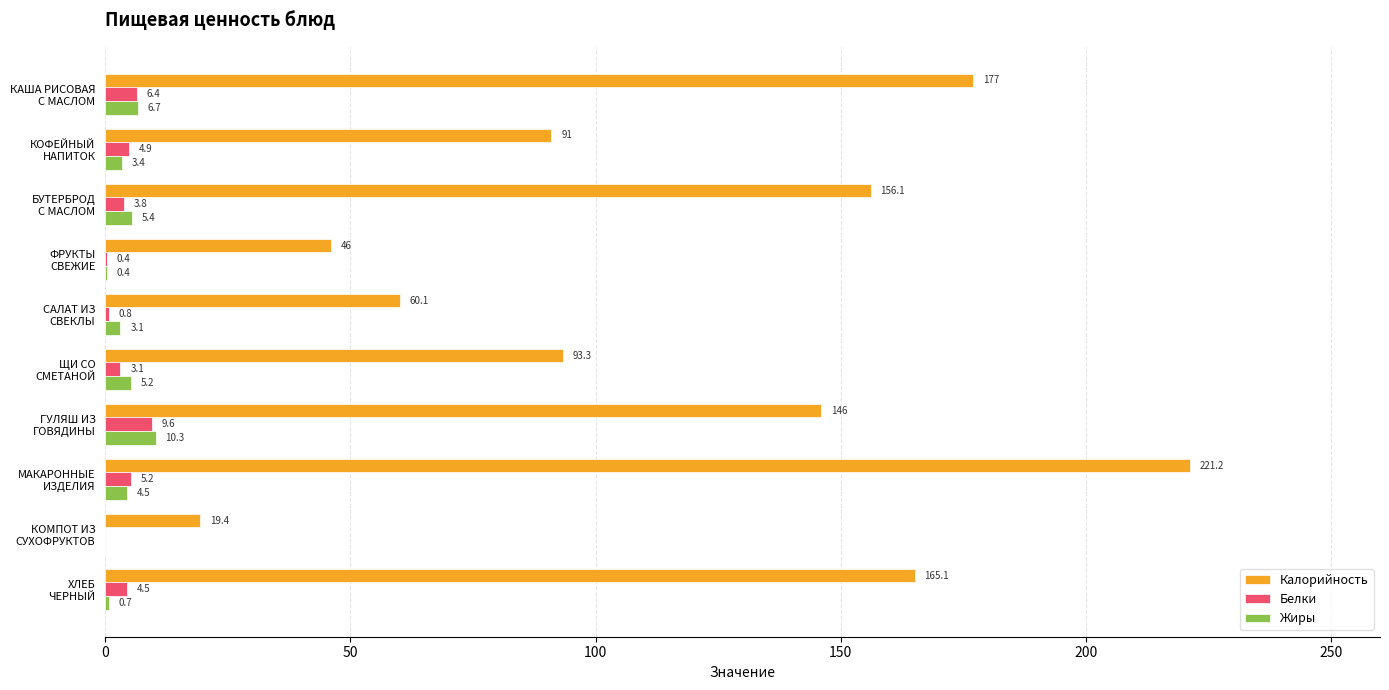

What is the greatest value displayed?

221.2